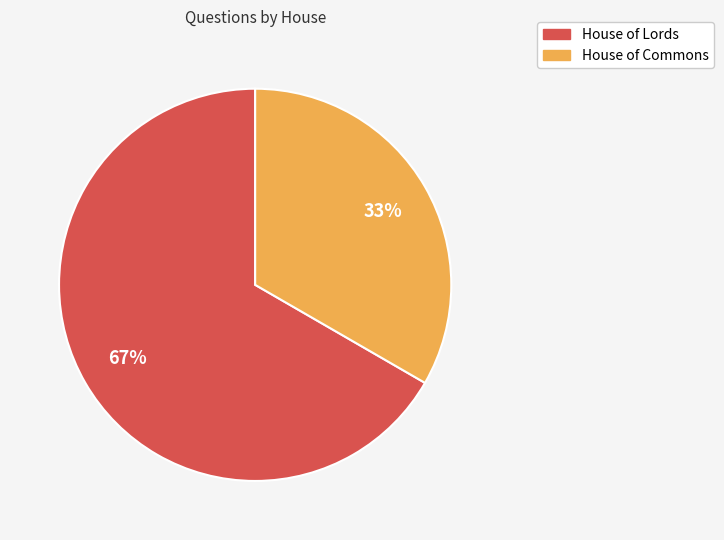

Is it true that House of Commons is 23% of the pie?

False